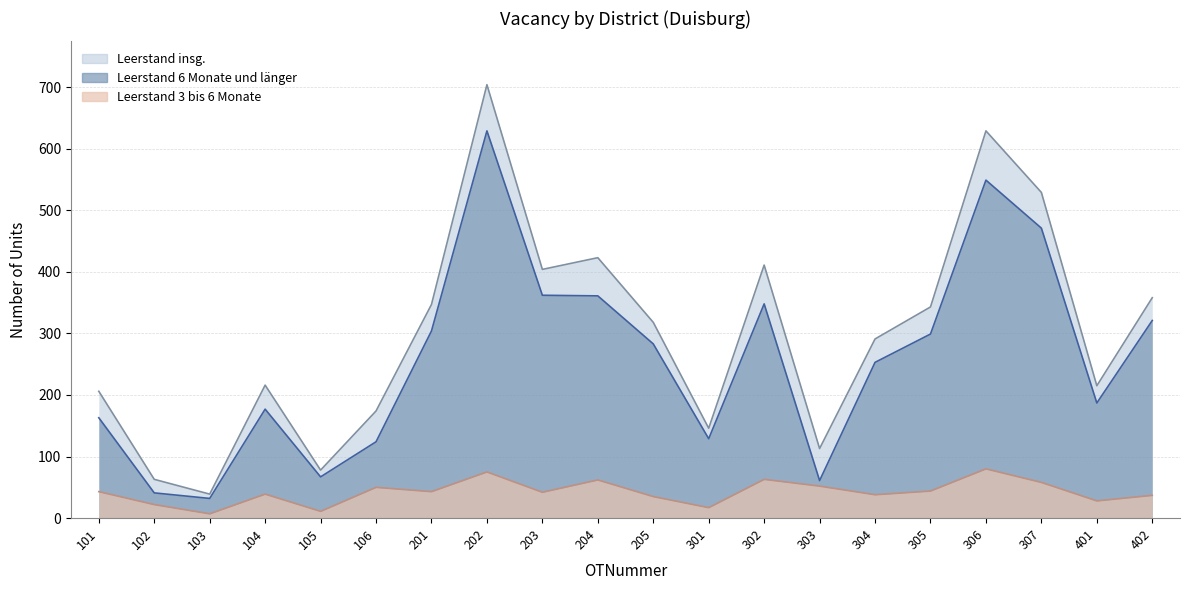

True or false: Leerstand 6 Monate und länger and Leerstand insg. intersect in this chart.

False